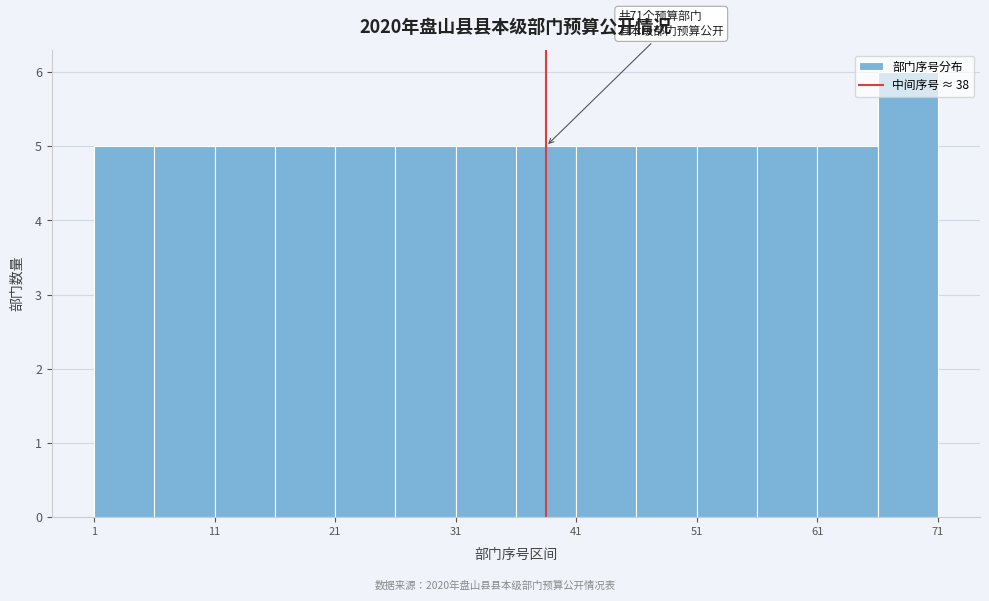

Over which range of the x-axis is the bar tallest?

66 to 71